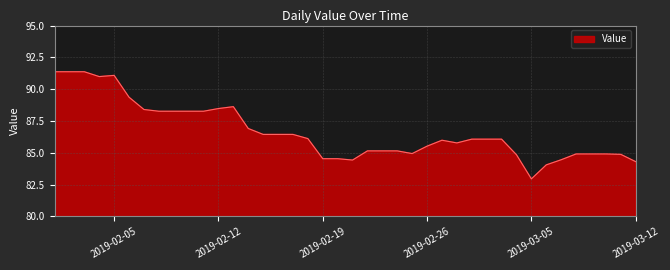

What is the minimum value shown in the chart?

83.0